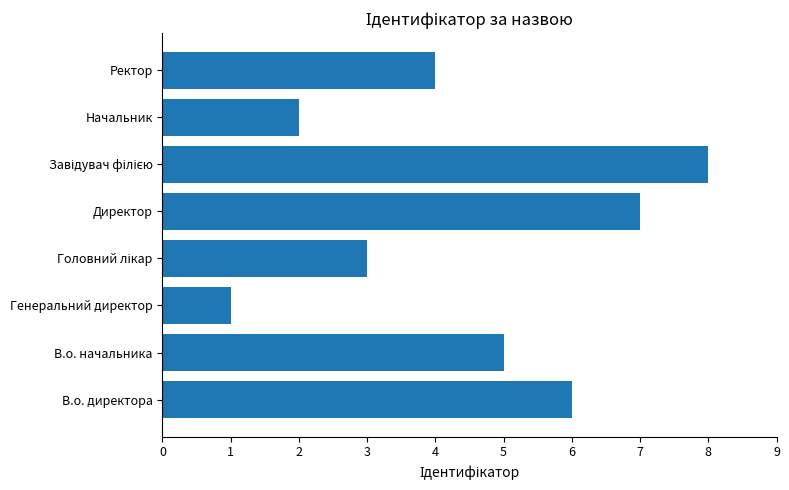

Which label corresponds to the smallest value in the chart?

Генеральний директор